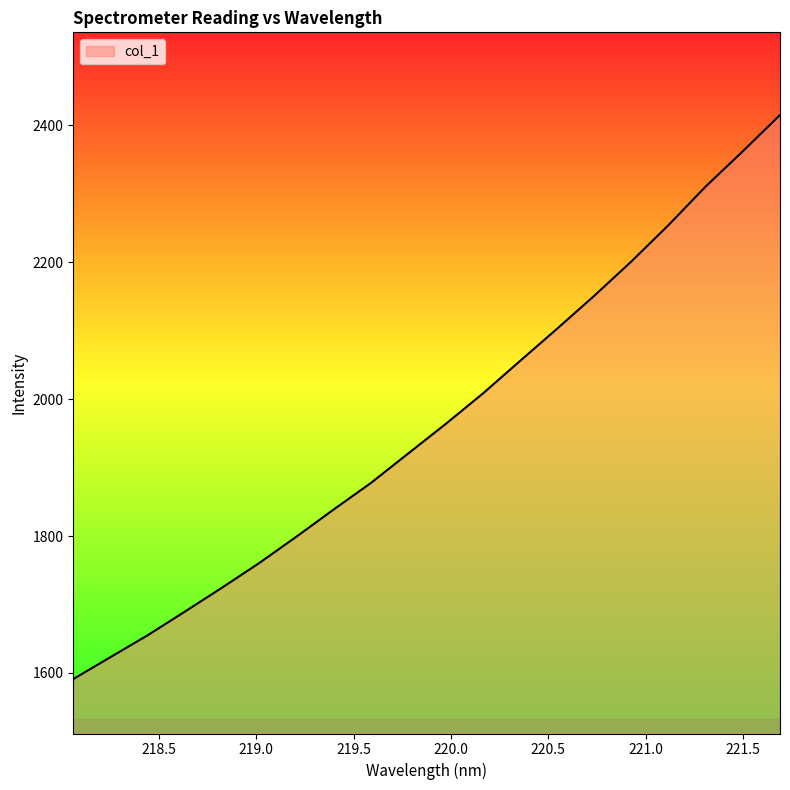

What is the difference between the second highest and second lowest values?

739.1